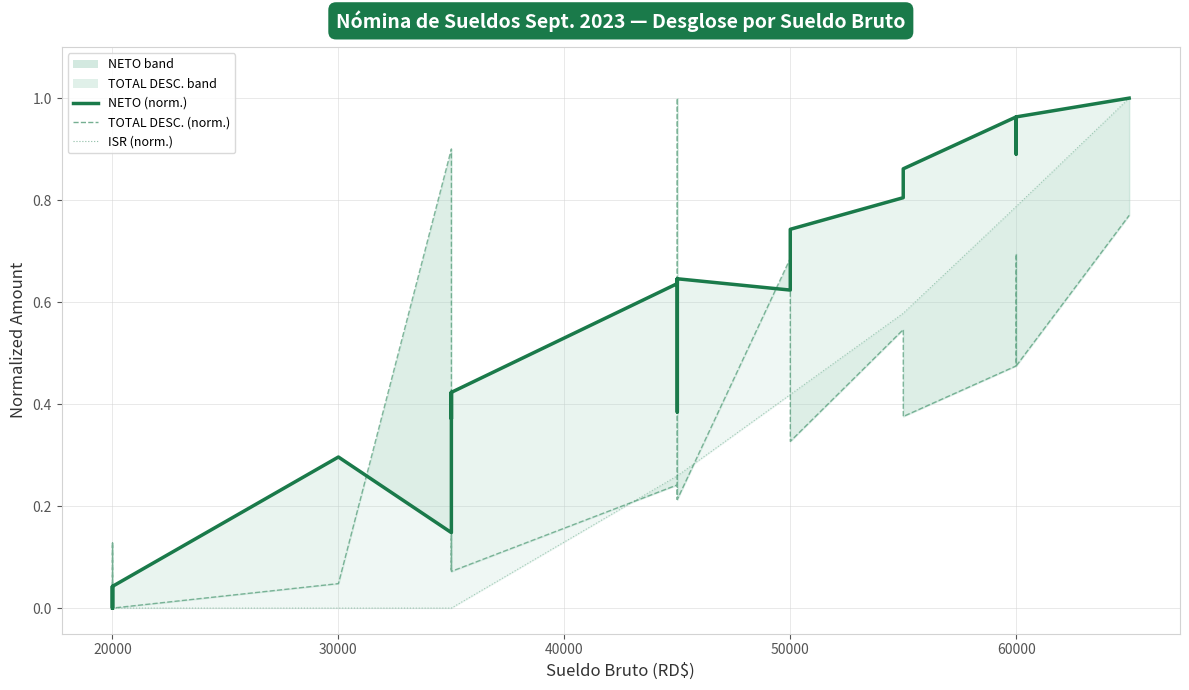

Which series has the widest spread of values?

NETO (norm.)